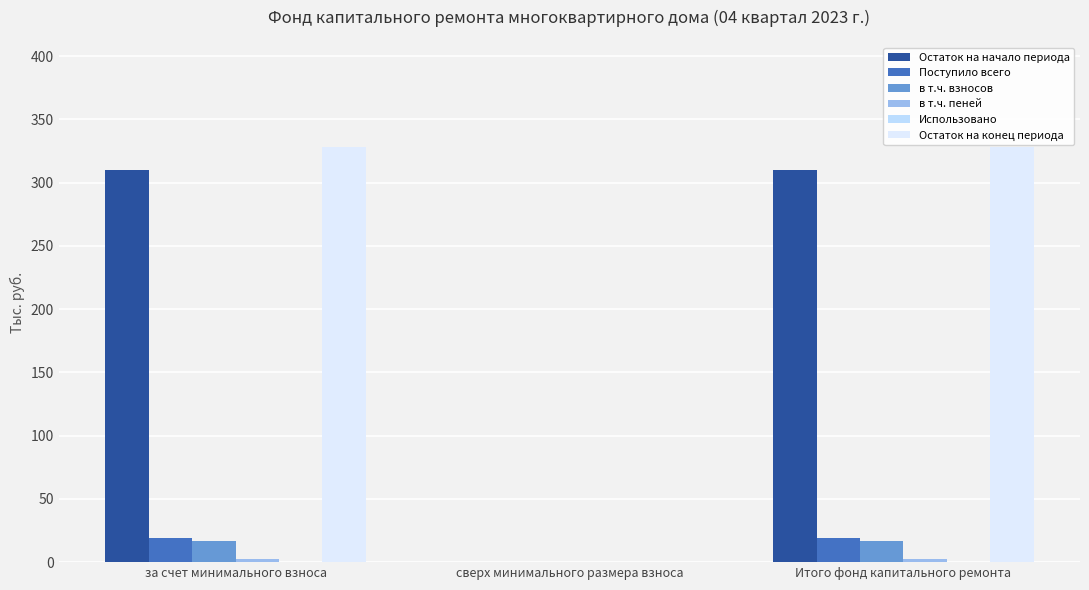

Which series has the widest spread of values?

Остаток на конец периода